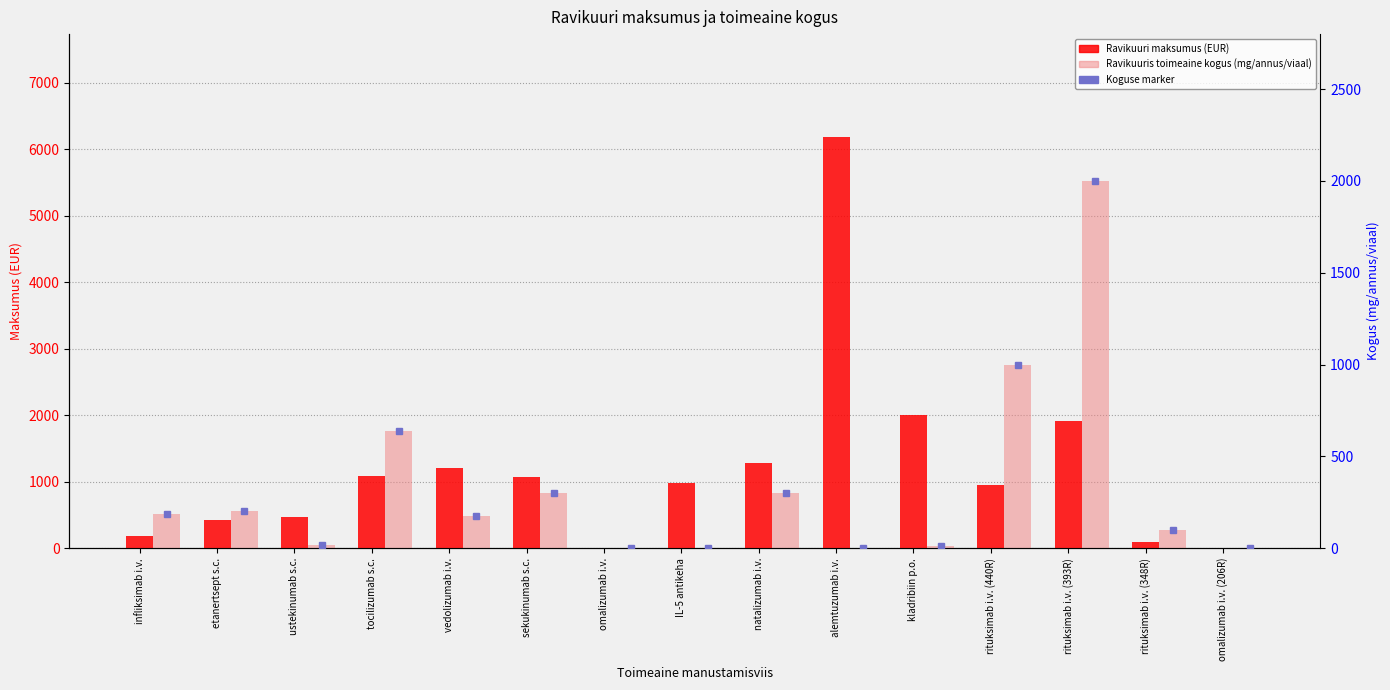

What position from the right is alemtuzumab i.v.?

6